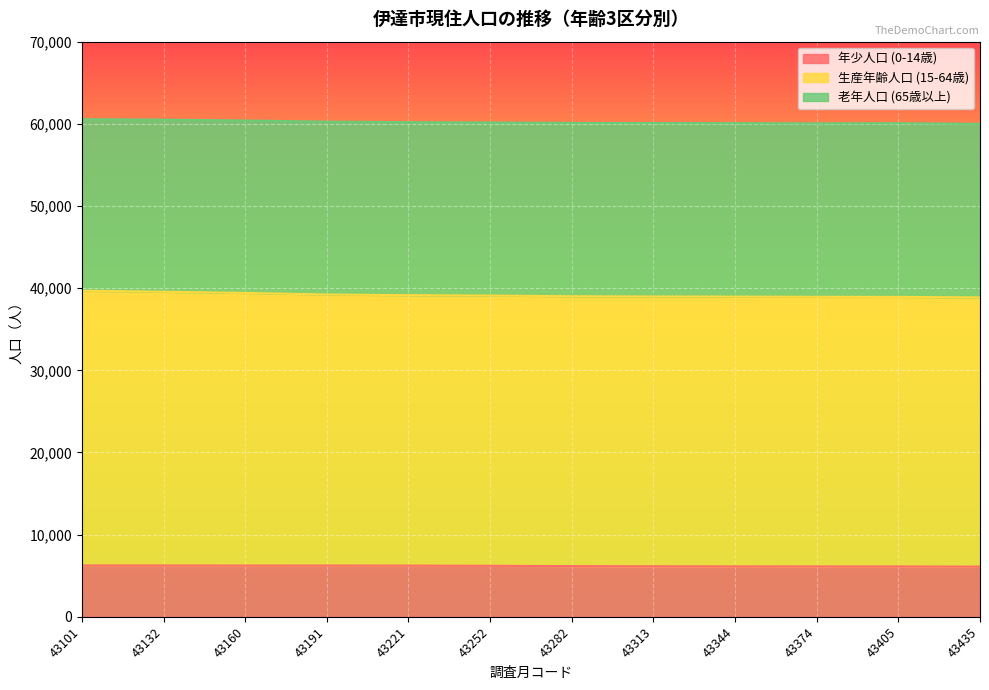

Which label corresponds to the smallest value in the chart?

43435